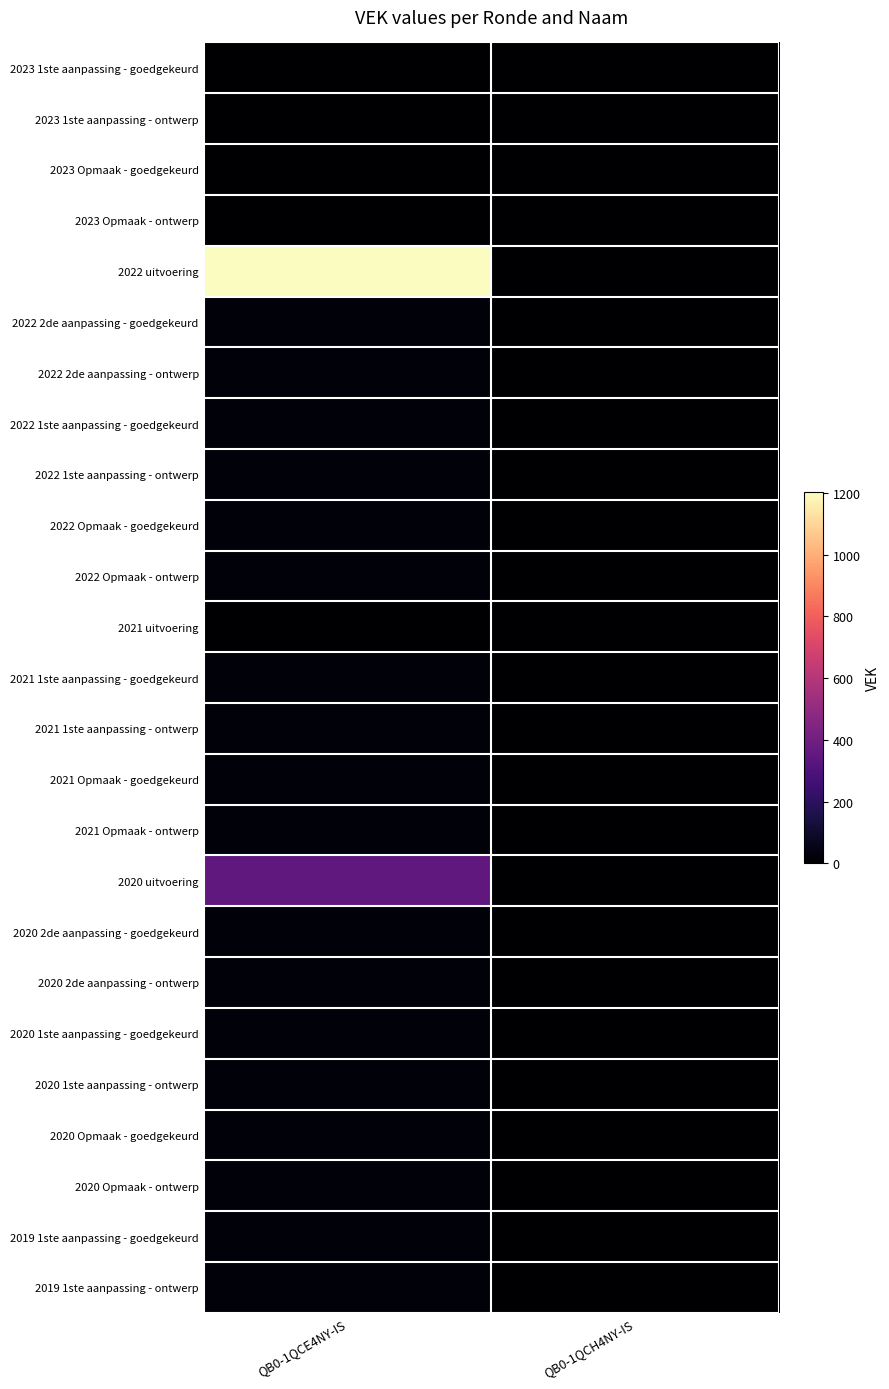

Which series has the widest spread of values?

2022 uitvoering